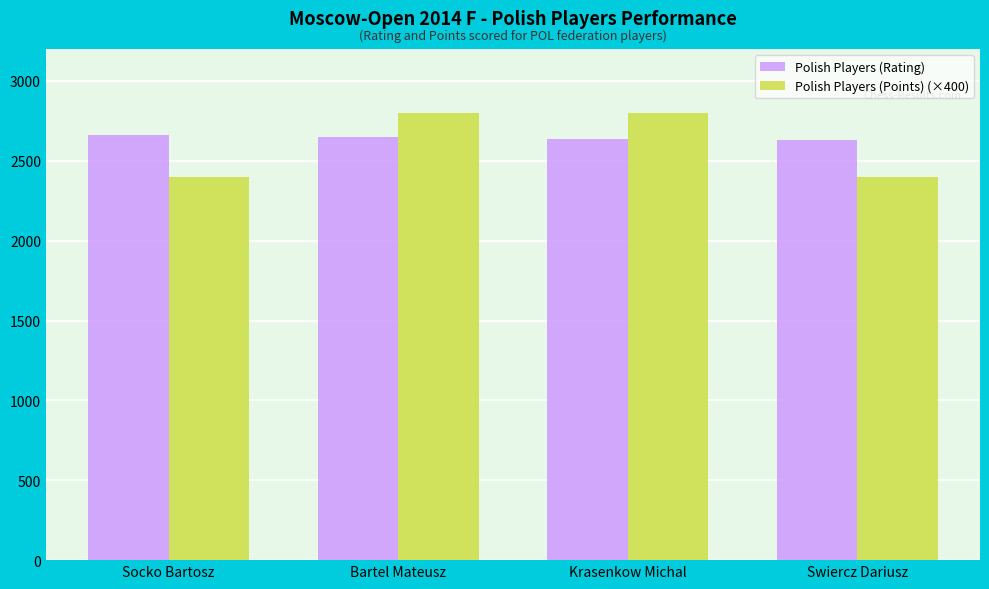

Which series has the largest range (max minus min)?

Polish Players (Points) (×400)